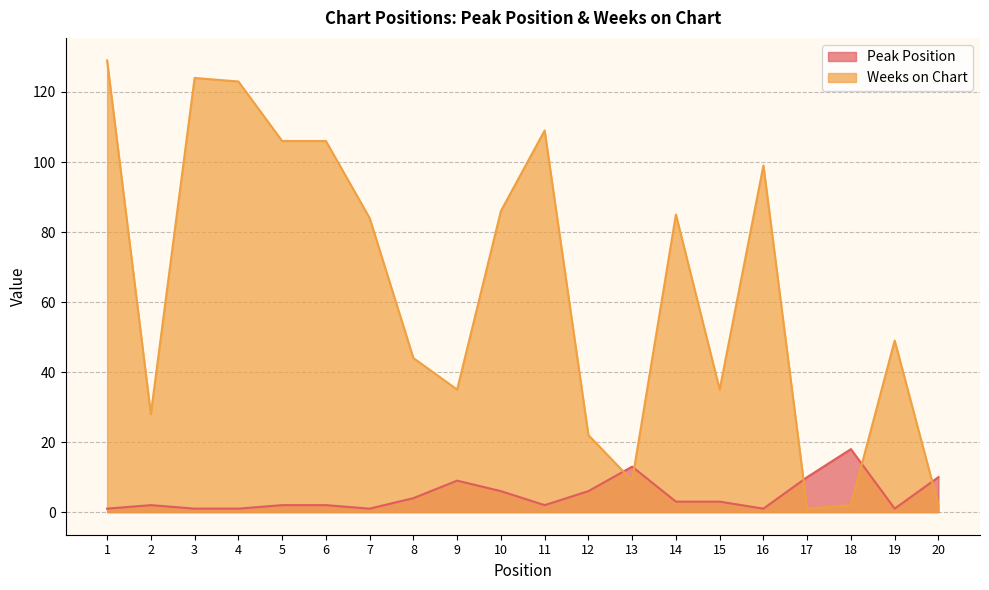

What is the difference between the Weeks on Chart values at 9 and 10?

51